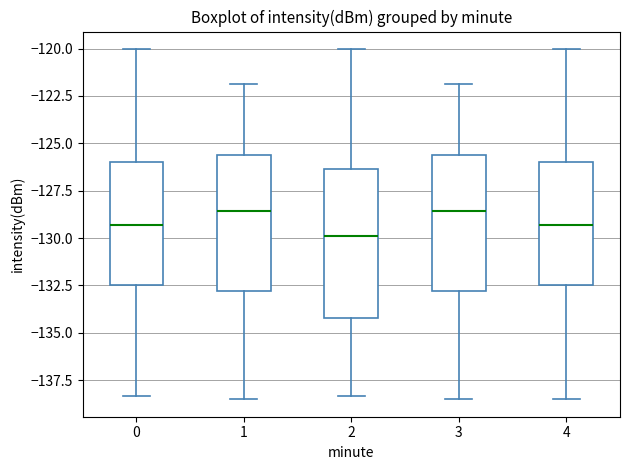

Reading left to right, read every box against the y-axis: the position of its median line, the range the box covers, and the ends of its whiskers. The values are not printed on the chart, so give them approximately, as read against the axis.

0: median -129.5, box -132.5 to -126.0, whiskers -138.5 to -120.0
1: median -128.5, box -133.0 to -125.5, whiskers -138.5 to -122.0
2: median -130.0, box -134.0 to -126.5, whiskers -138.5 to -120.0
3: median -128.5, box -133.0 to -125.5, whiskers -138.5 to -122.0
4: median -129.5, box -132.5 to -126.0, whiskers -138.5 to -120.0